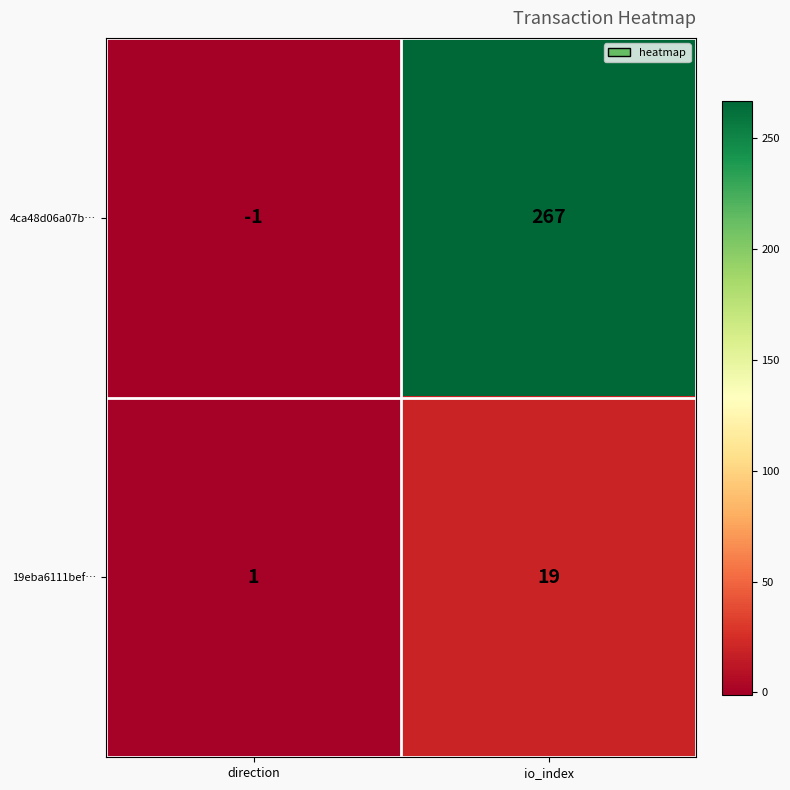

Reading left to right, extract all data points from this chart.

4ca48d06a07b…: direction=-1	io_index=267
19eba6111bef…: direction=1	io_index=19